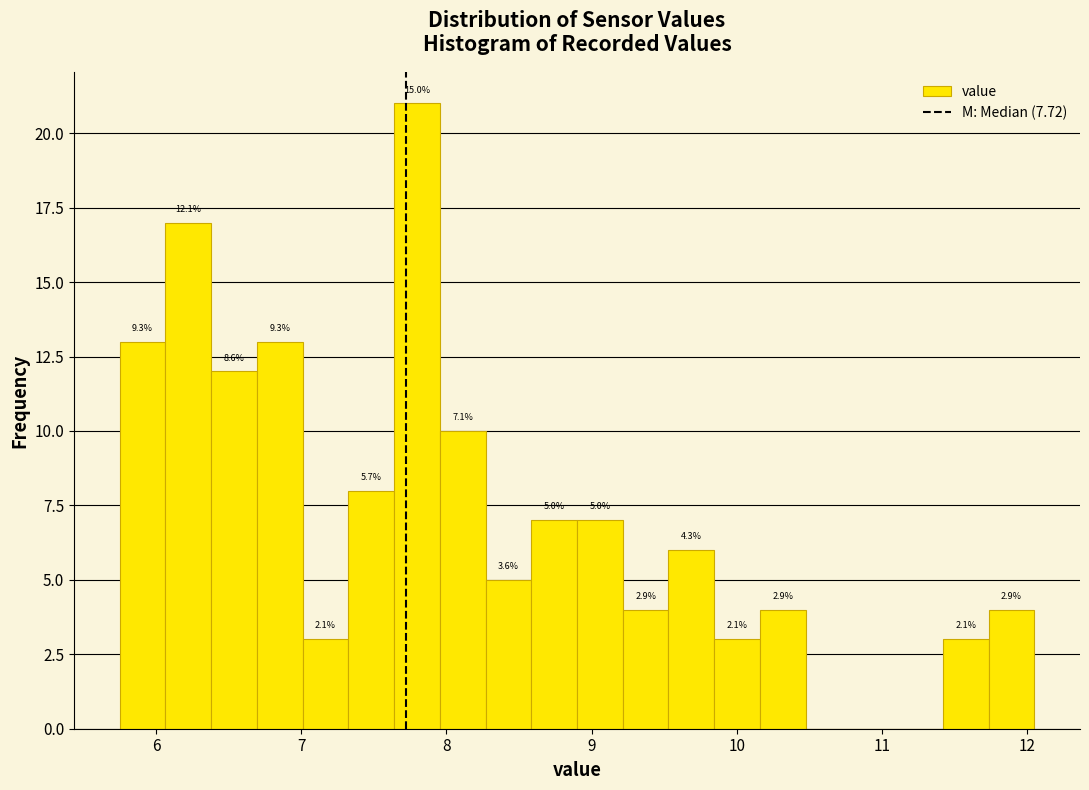

Read against the x-axis, roughly where is the centre of the tallest bar?

7.8